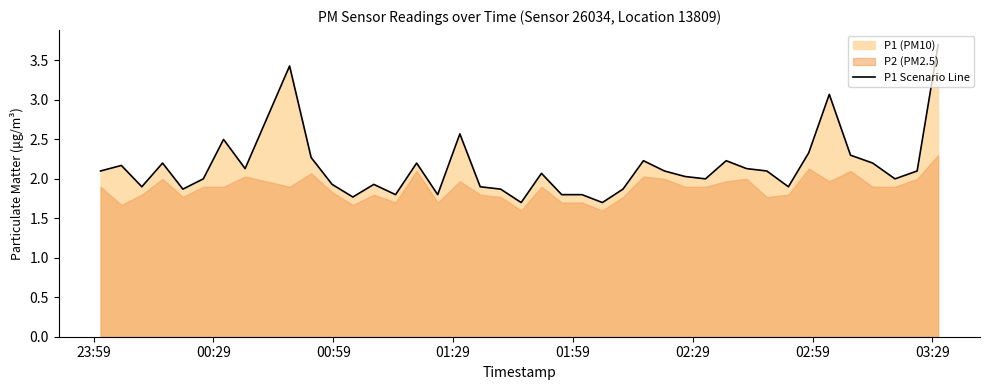

What is the lowest value of the P1 Scenario Line series?

1.7